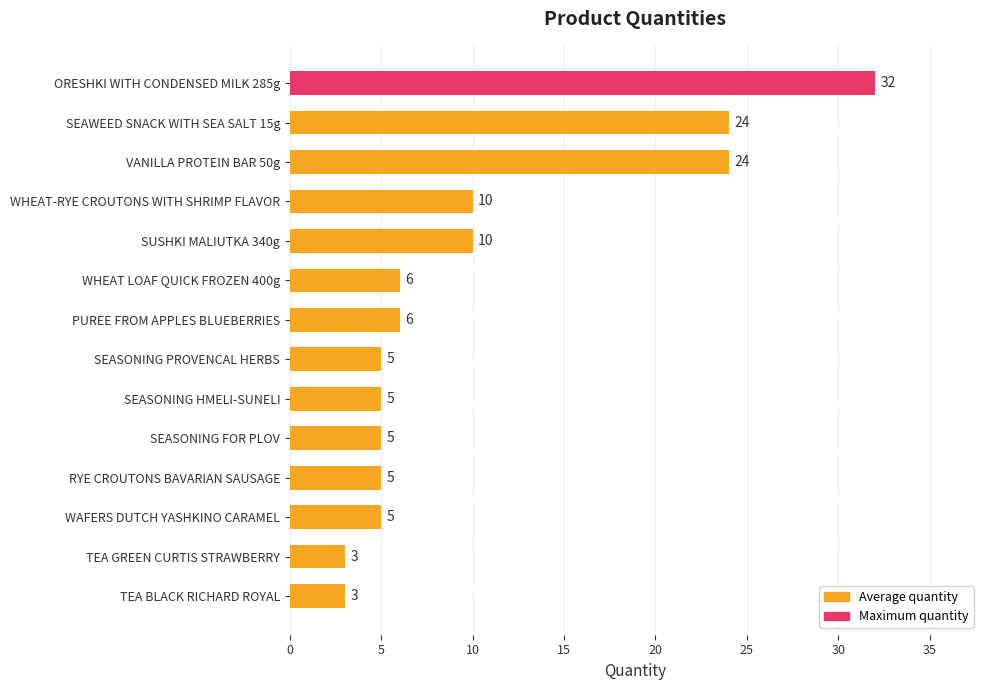

The value at WAFERS DUTCH YASHKINO CARAMEL is 5. True or false?

True